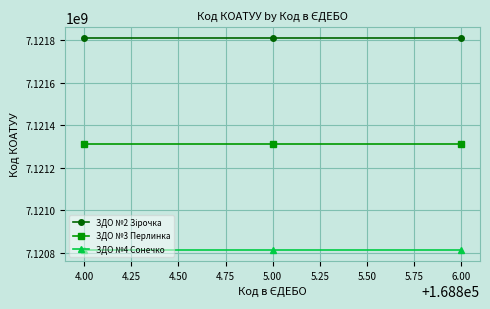

What is the spread (max minus min) of values at 6.00?

1000000